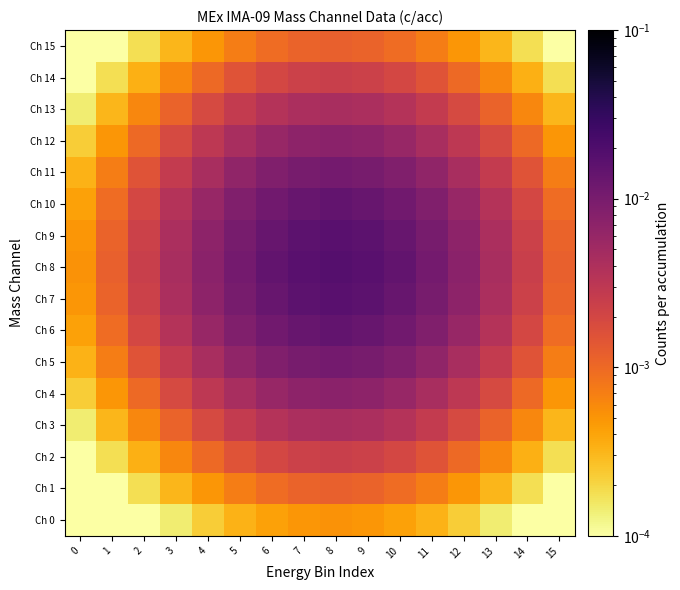

Rank the series at 2 from lowest to highest value.

Ch 0, Ch 1, Ch 15, Ch 2, Ch 14, Ch 3, Ch 13, Ch 4, Ch 12, Ch 5, Ch 11, Ch 6, Ch 10, Ch 7, Ch 9, Ch 8